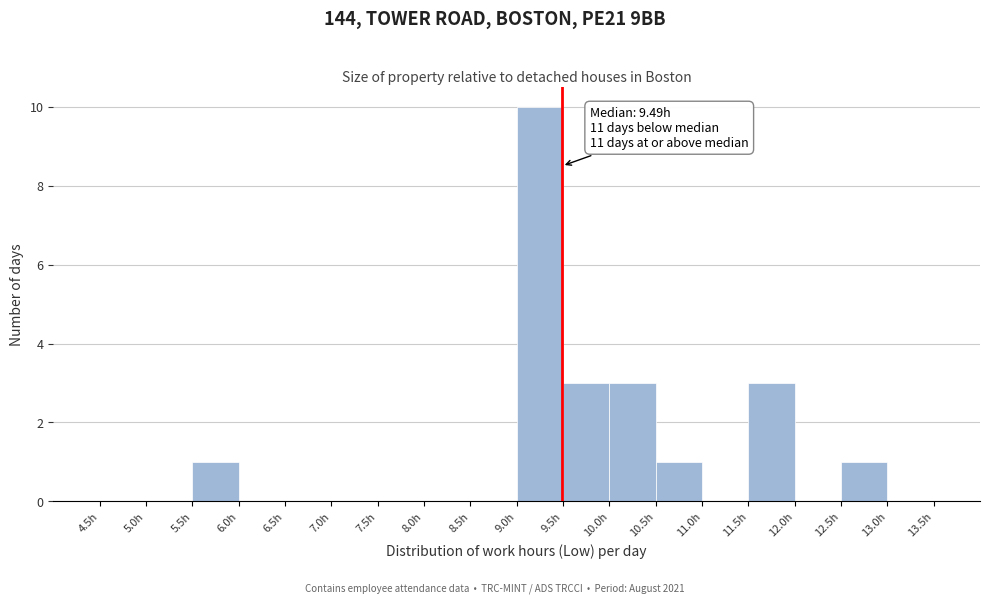

Over which range of the x-axis is the bar tallest?

9.0 to 9.5